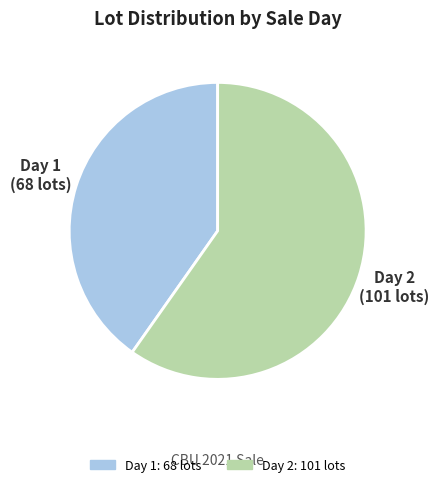

The Day 2 slice represents 49% of the pie. True or false?

False